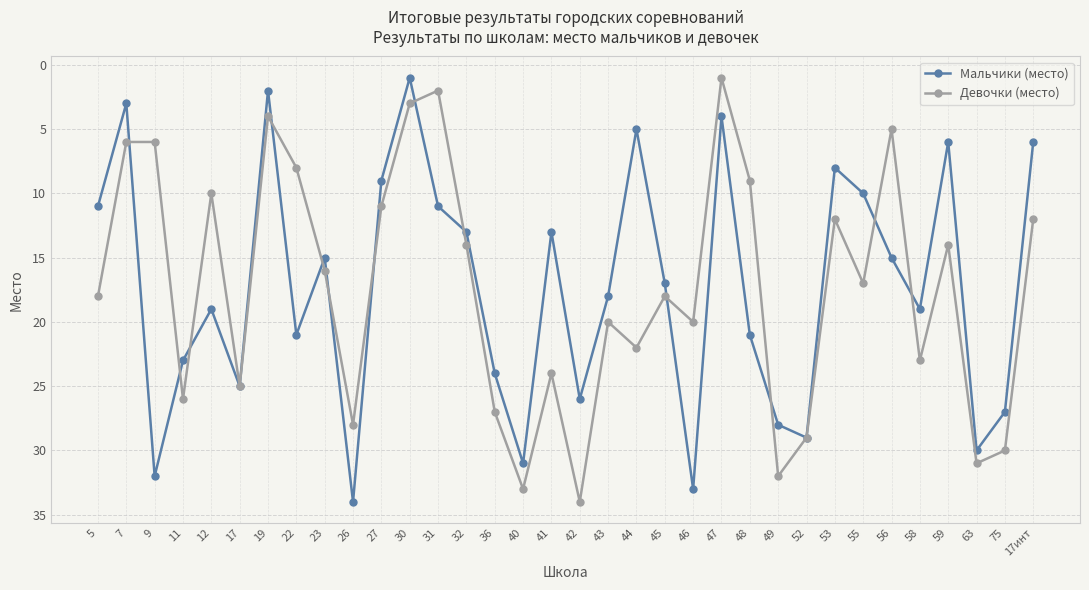

True or false: Девочки (место) and Мальчики (место) cross at least once.

True